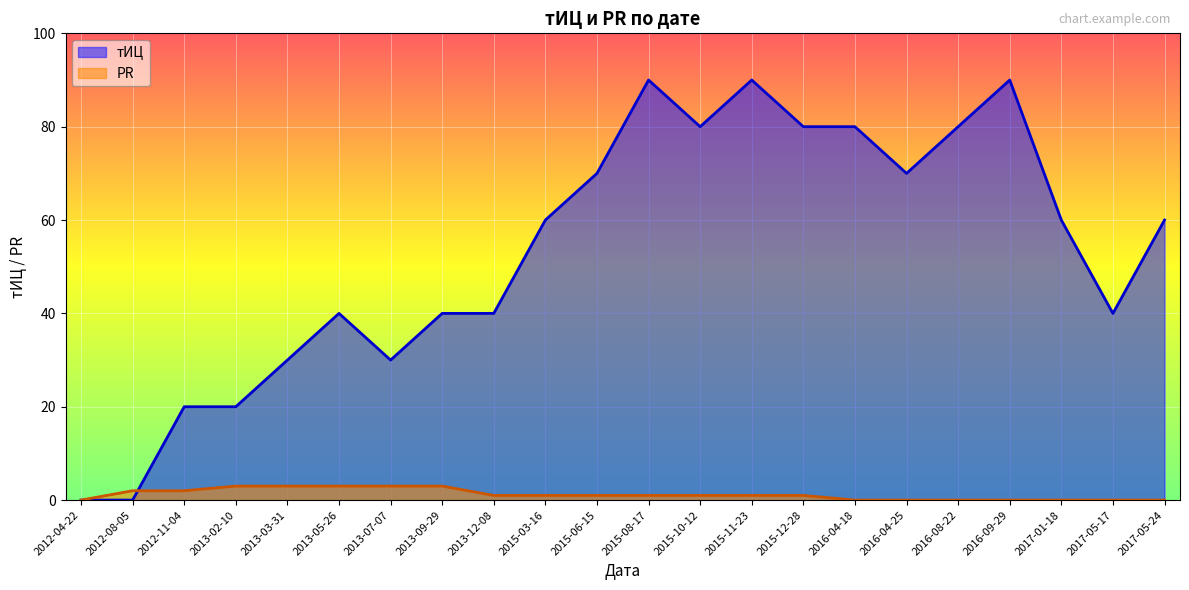

List the series in order of their overall mean, lowest first.

PR, тИЦ